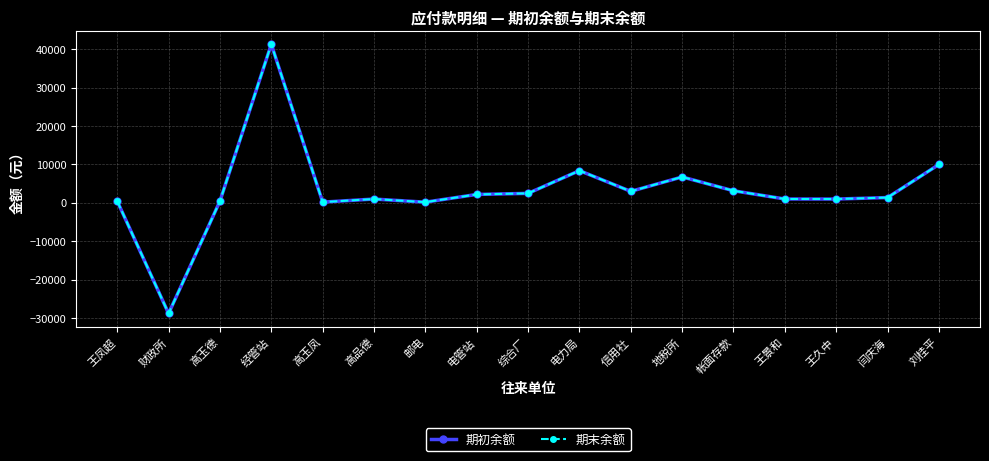

Where does the 期末余额 series first go above 1388?

经管站